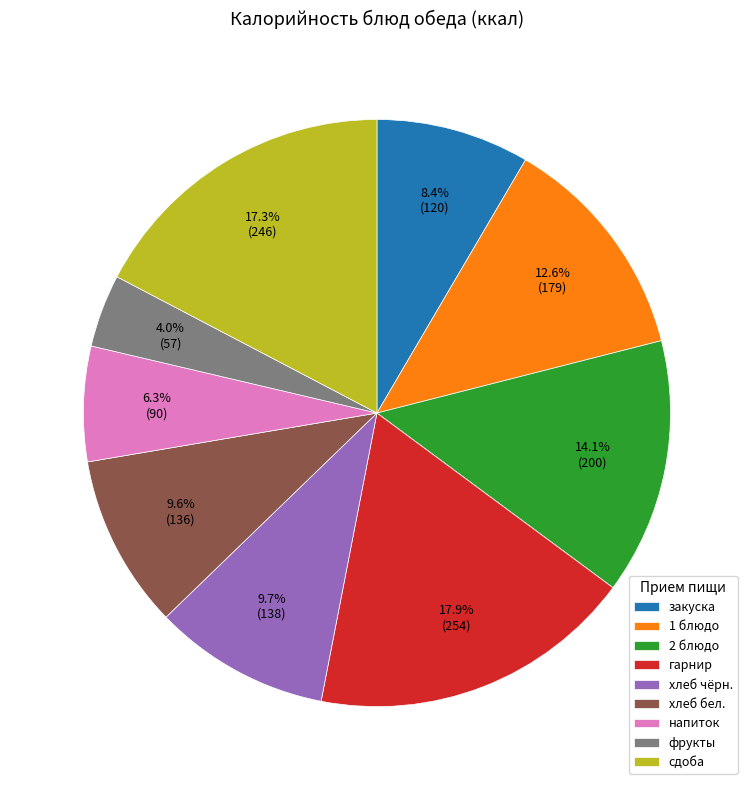

Combined, what portion of the pie is фрукты and хлеб чёрн.?

13.7%